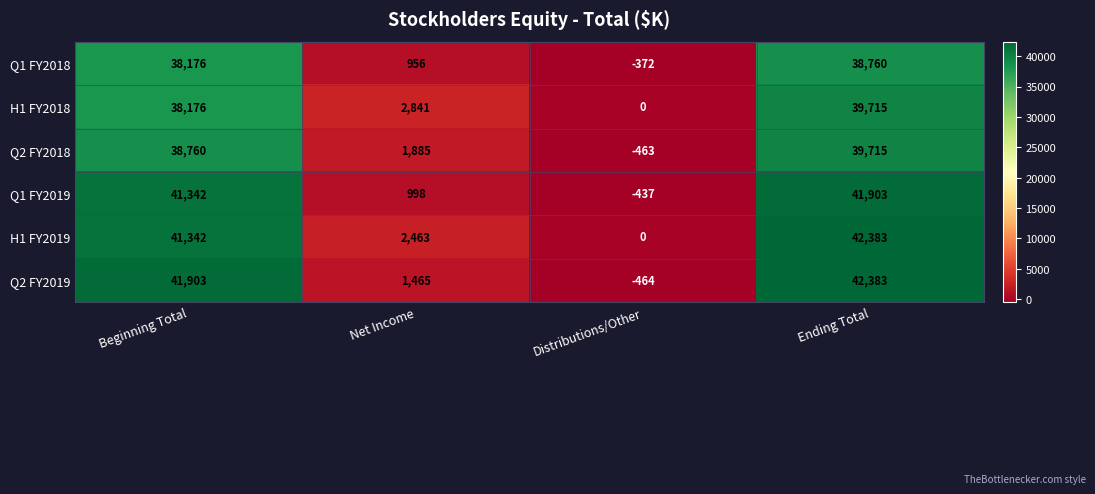

What is the sum of all Q2 FY2019 values?

85287